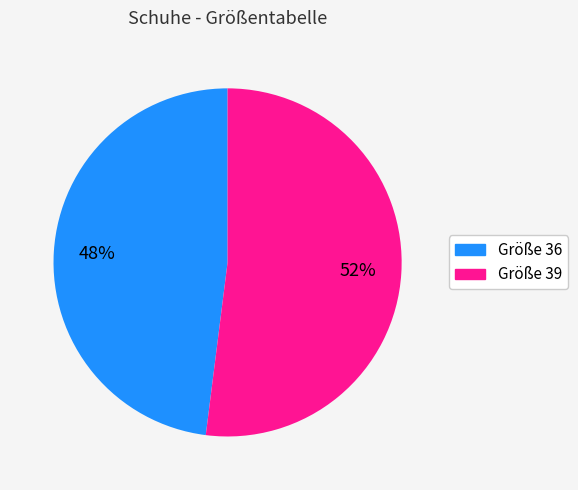

What is the ratio of the value at Größe 39 to the value at Größe 36?

1.1